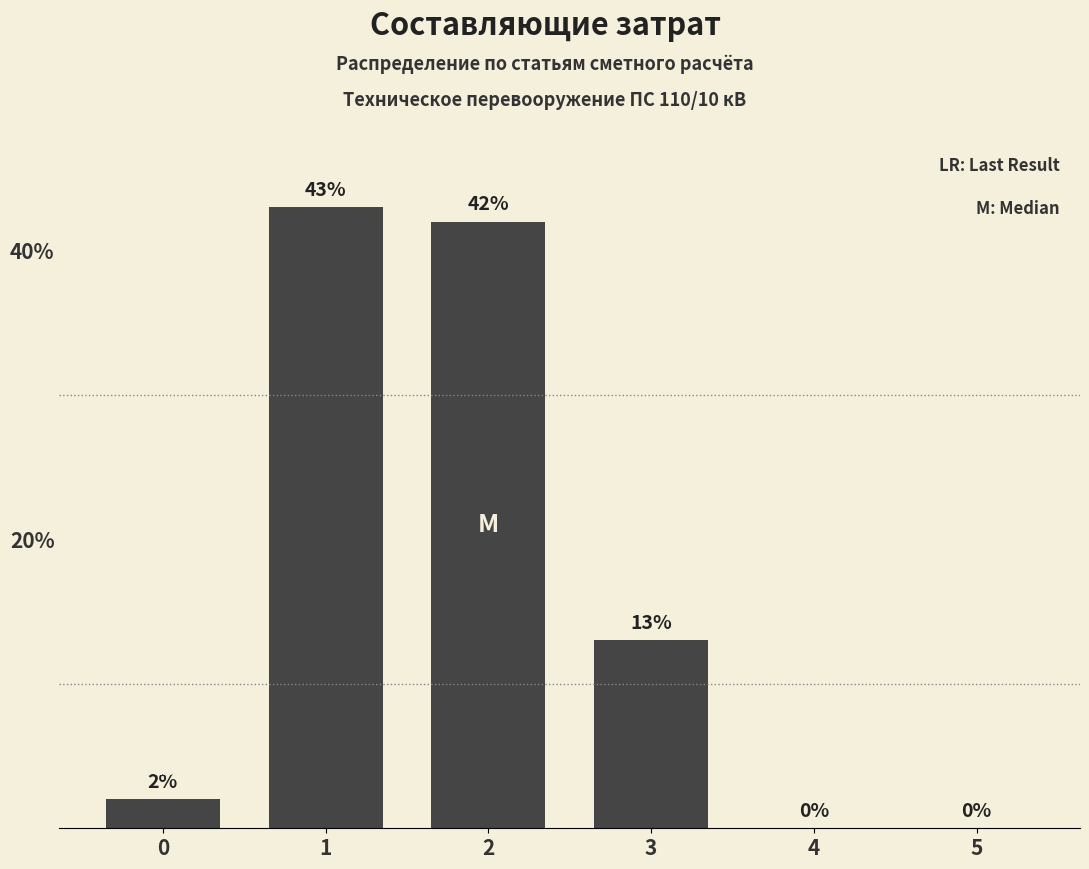

Reading right to left, extract all data points from this chart.

5=0	4=0	3=13	2=42	1=43	0=2